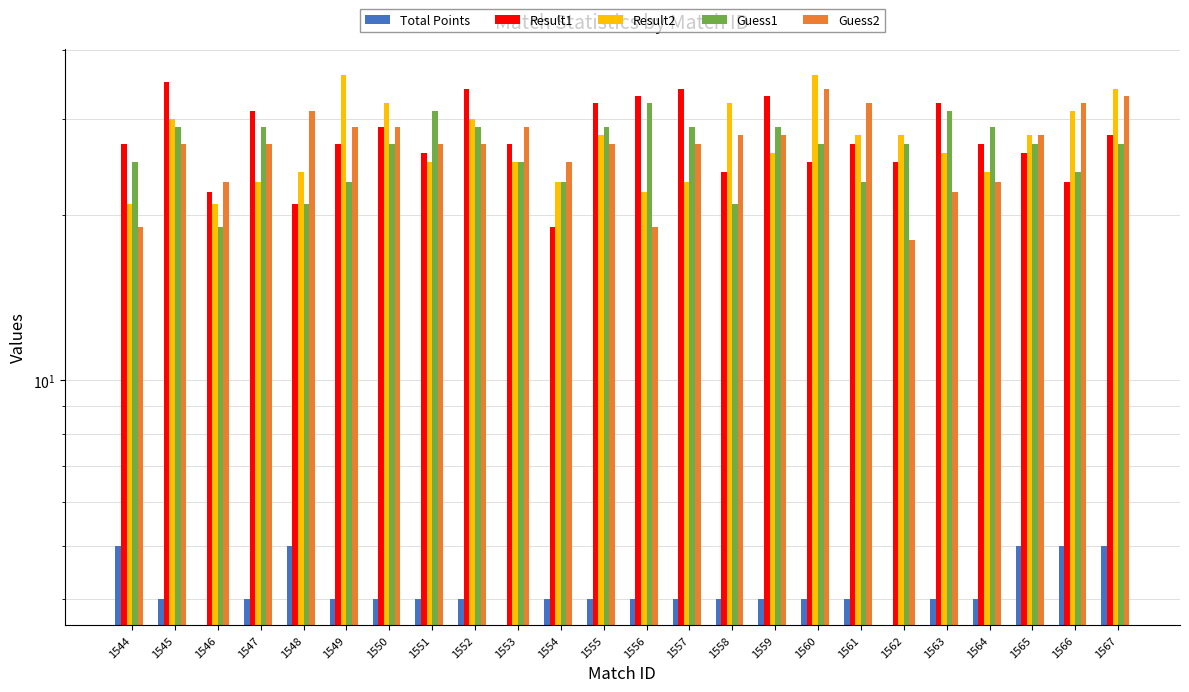

Count the number of categories in the chart.

24